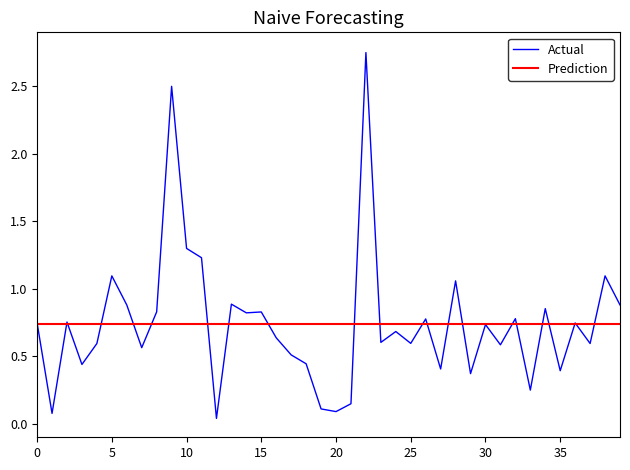

Is it true that the value at 32 is 0.8?

True